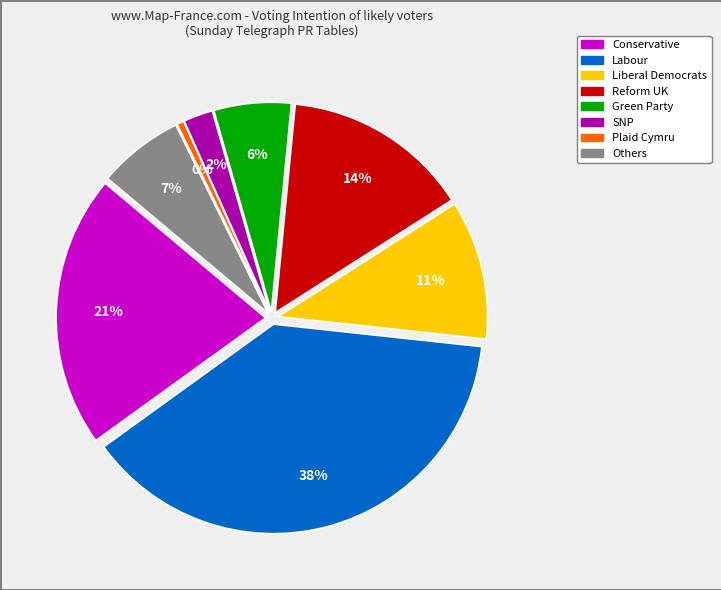

What is the total percentage of Reform UK and Liberal Democrats?

25.2%